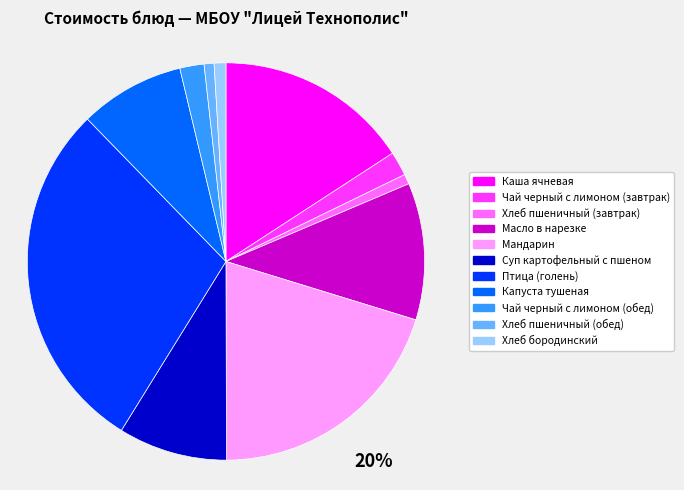

Is it true that Хлеб бородинский is 1% of the pie?

True